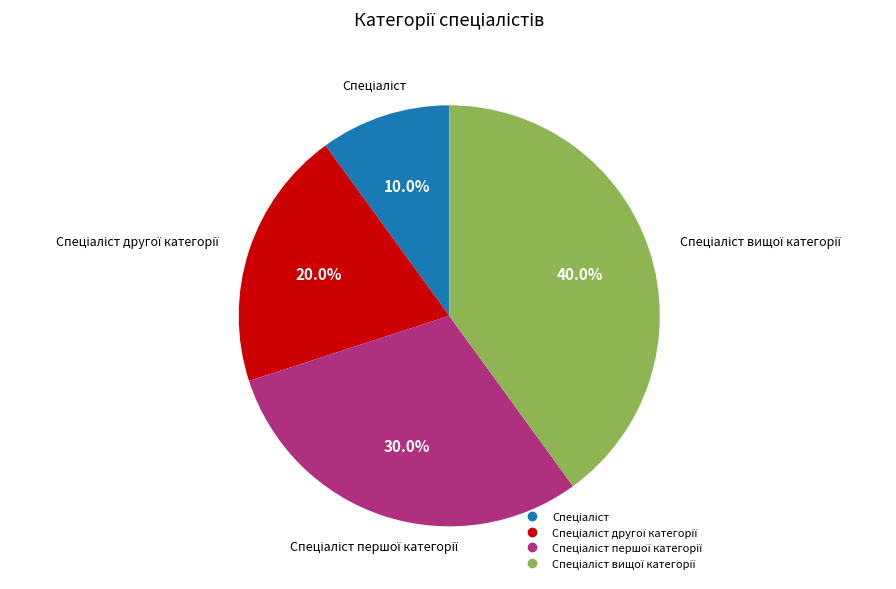

Is there any slice that represents more than half of the pie?

No